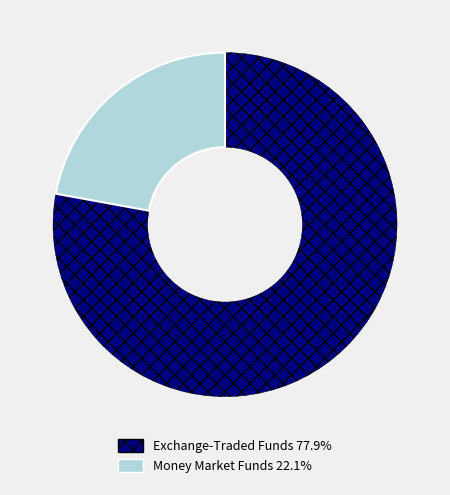

Does any single category account for the majority?

Yes